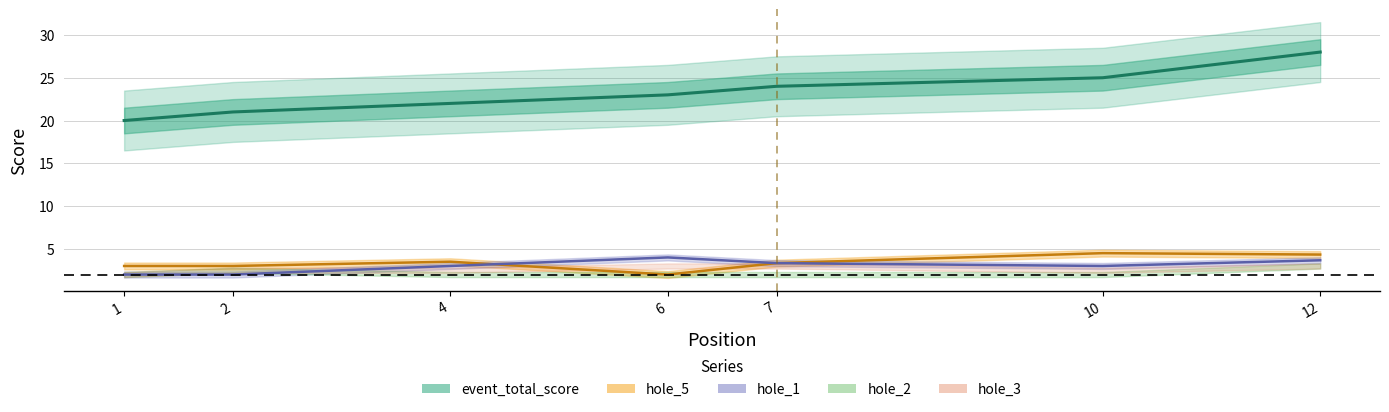

What is the difference between the highest and lowest values at 2?

19